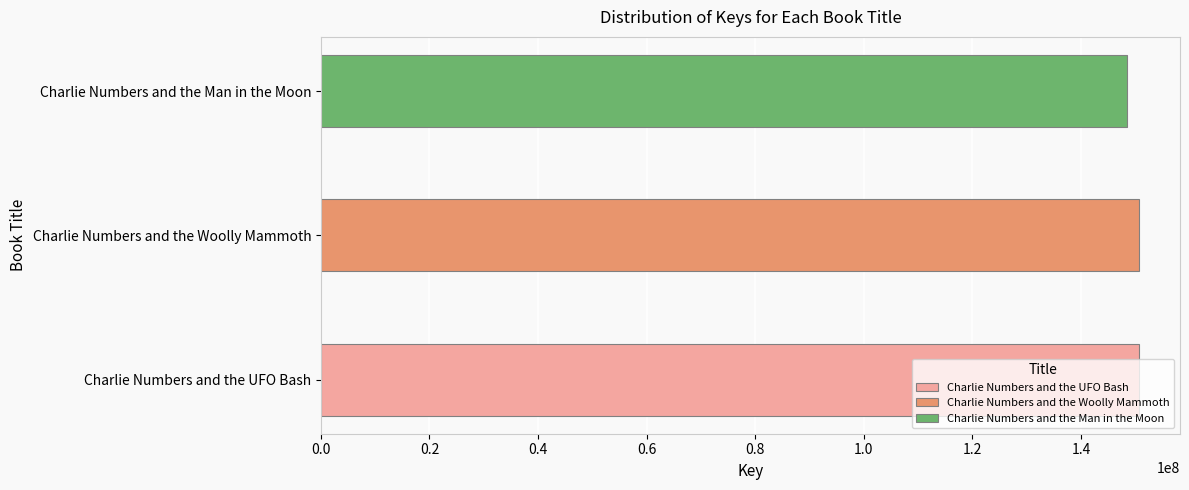

What is the label of the 1st bar from the left?

Charlie Numbers and the UFO Bash